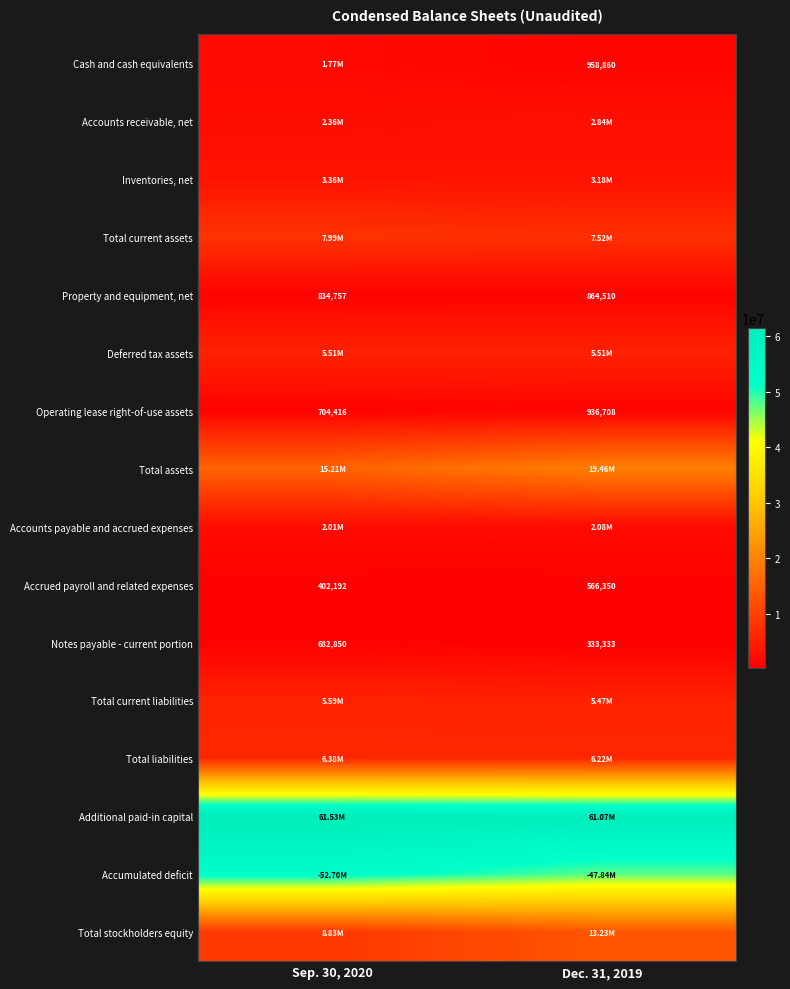

What is the difference between the maximum and minimum values in the Property and equipment, net series?

29753